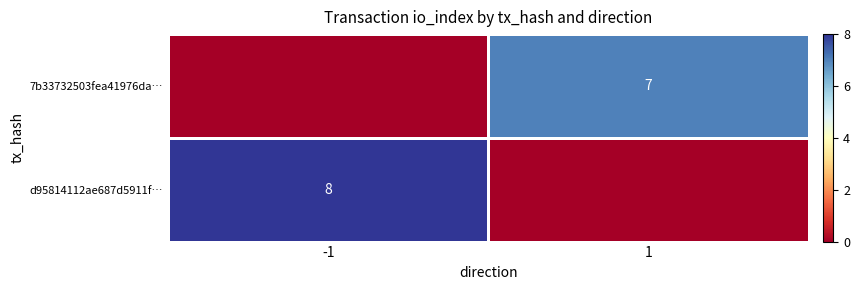

What is the total value across all series at -1?

8